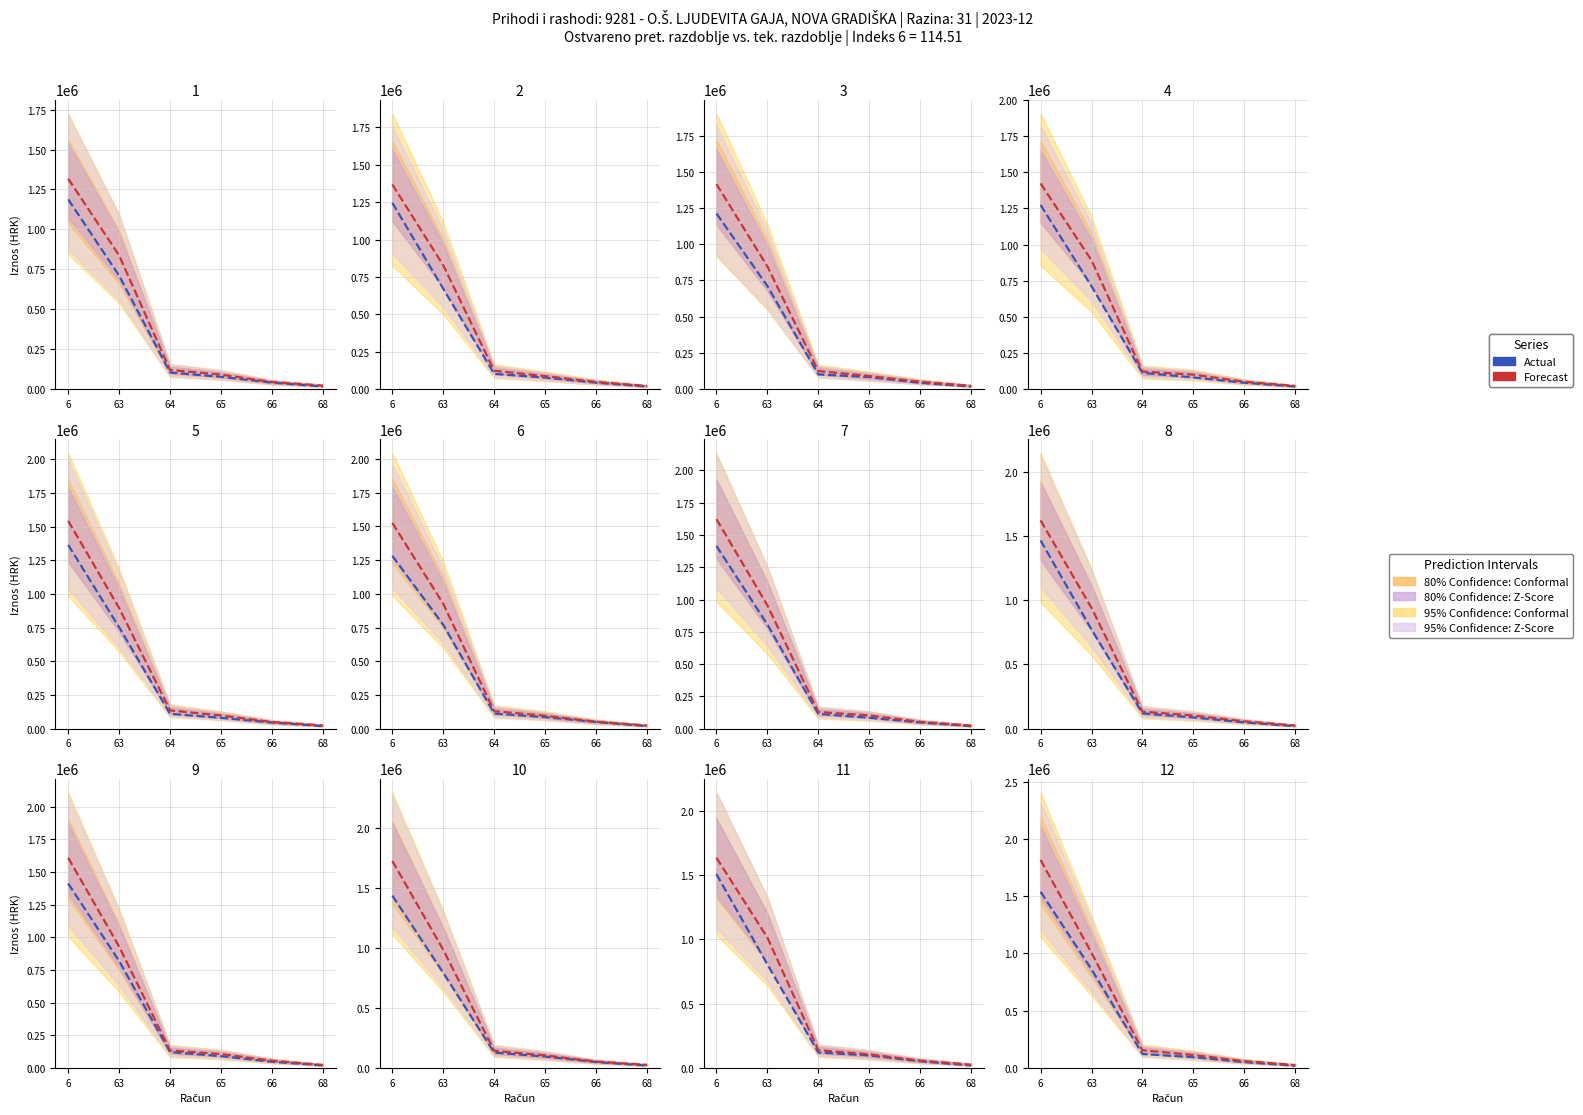

Reading left to right, extract all data points from this chart.

Actual: 6=1538705.6	63=861847.2	64=123182.8	65=95026.1	66=52243.8	68=20852.1
Forecast: 6=1816732.0	63=1005633.4	64=155672.9	65=113823.3	66=60585.0	68=26757.1